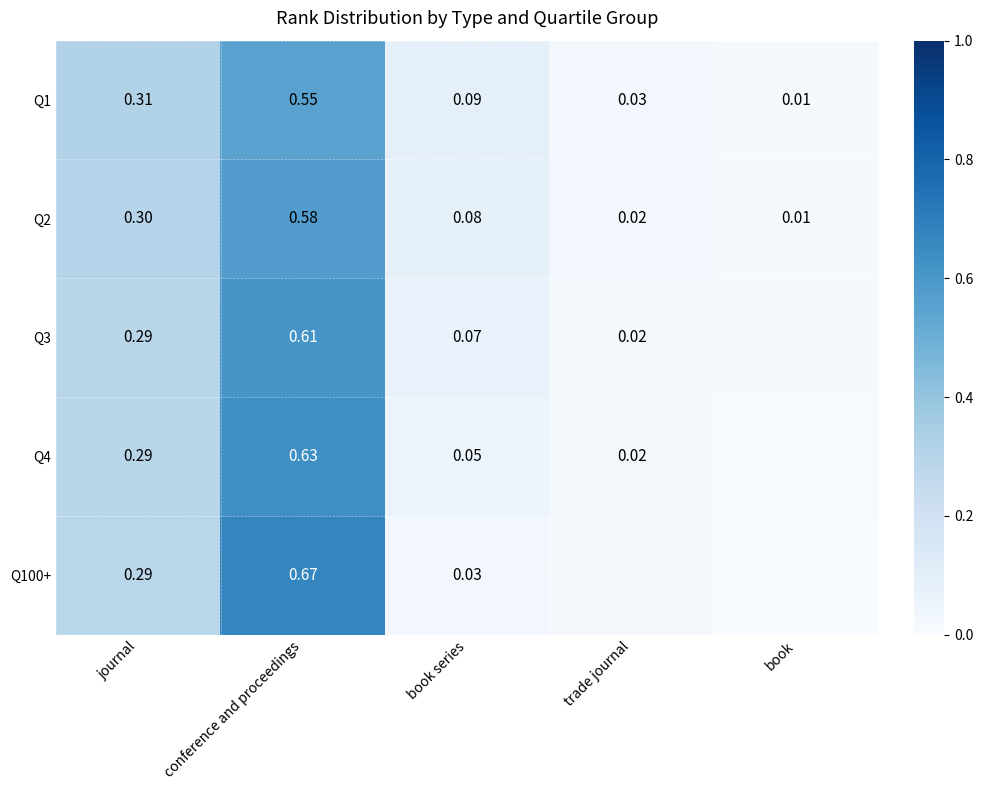

At which label is Q2 closest to 0?

book